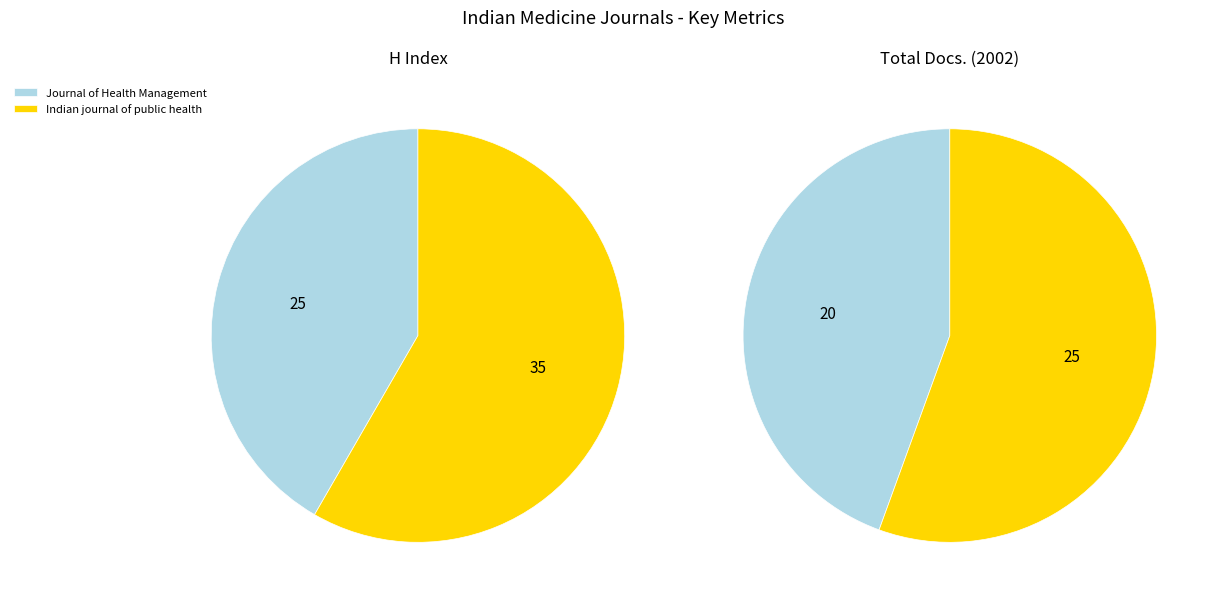

Is it true that Journal of Health Management is 44% of the pie?

True